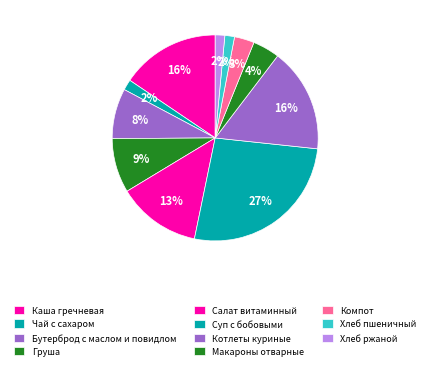

What portion of the pie excludes Салат витаминный?

86.9%